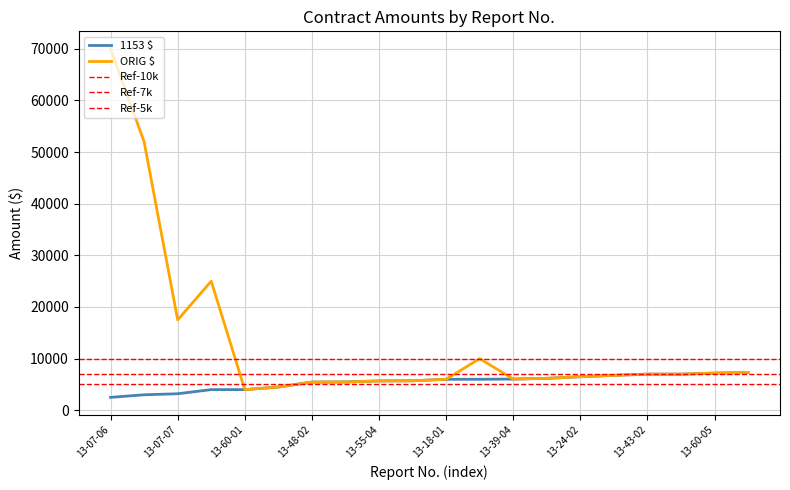

Reading left to right, list all the values displayed in this chart.

1153 $: 13-07-06=2500	13-35-02=3000	13-07-07=3200	13-33-03=4000	13-60-01=4000	13-22-07=4500	13-48-02=5460	13-05-04=5484	13-55-04=5680	13-62-04=5710	13-18-01=6000	13-47-01=6000	13-39-04=6041	13-18-03=6181	13-24-02=6500	13-30-06=6761	13-43-02=7000	13-55-02=7000	13-60-05=7200	13-10-05=7309
ORIG $: 13-07-06=70000	13-35-02=51984	13-07-07=17500	13-33-03=25000	13-60-01=4000	13-22-07=4500	13-48-02=5460	13-05-04=5484	13-55-04=5680	13-62-04=5710	13-18-01=6000	13-47-01=10000	13-39-04=6041	13-18-03=6181	13-24-02=6500	13-30-06=6761	13-43-02=7000	13-55-02=7000	13-60-05=7200	13-10-05=7309